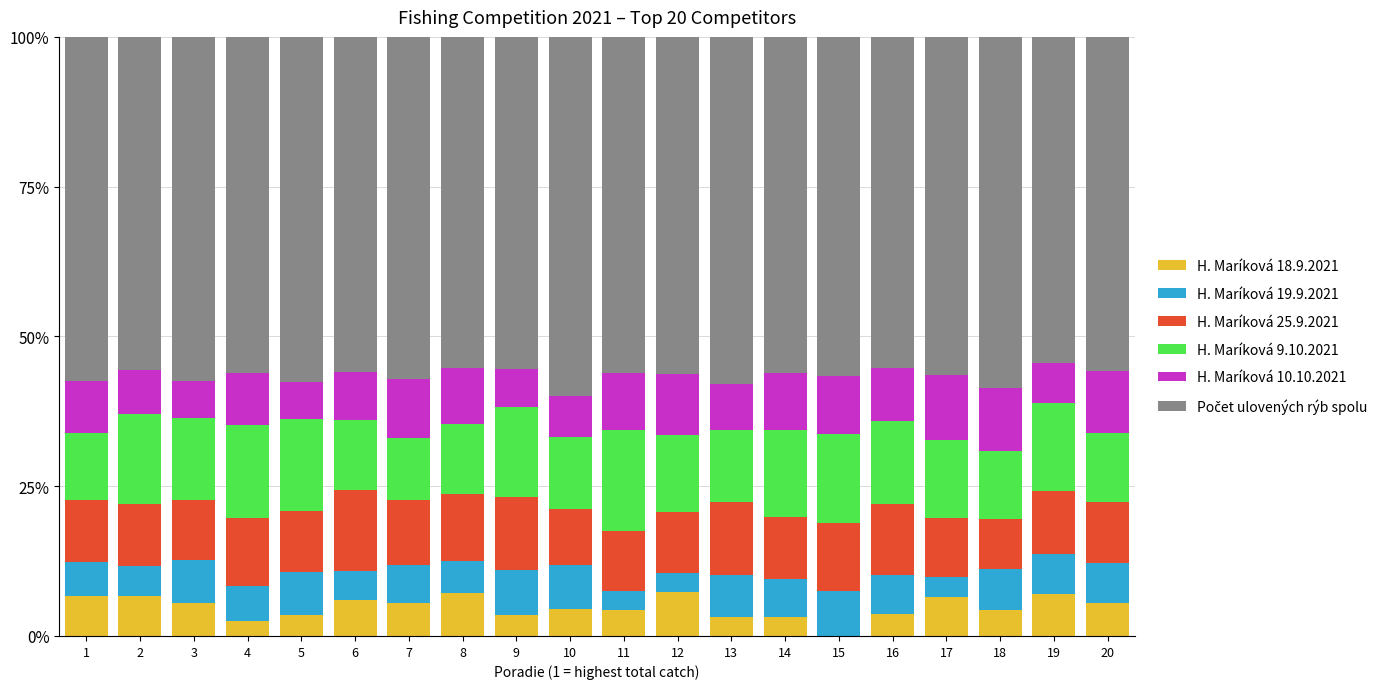

List the labels in order of H. Maríková 9.10.2021 value, smallest first.

7, 1, 18, 20, 8, 6, 13, 10, 12, 17, 3, 16, 14, 19, 15, 2, 9, 5, 4, 11